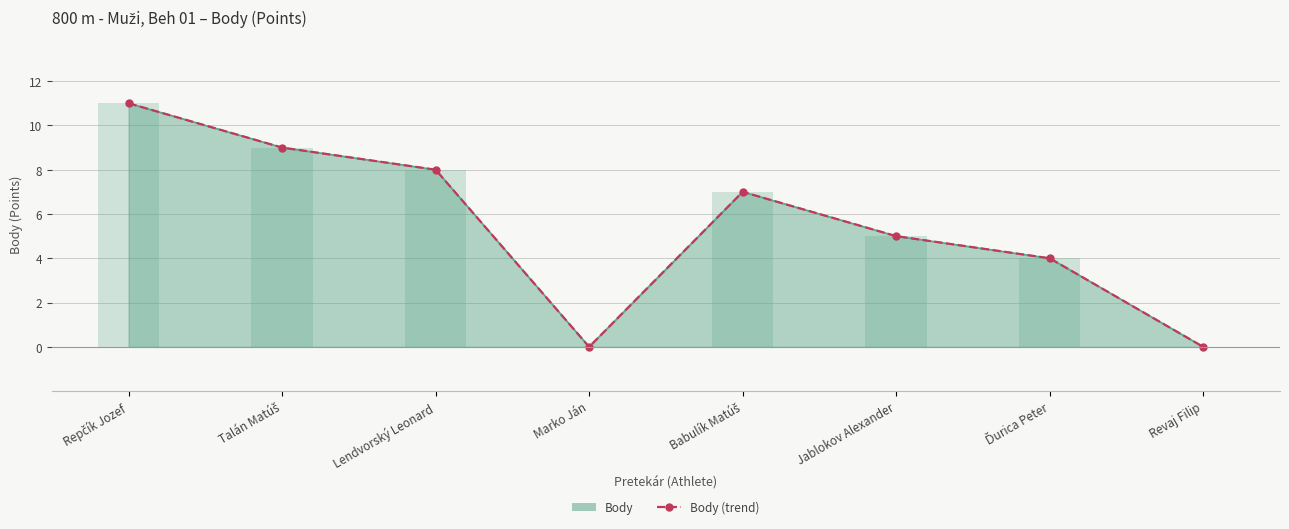

Does the chart contain stacked bars?

No